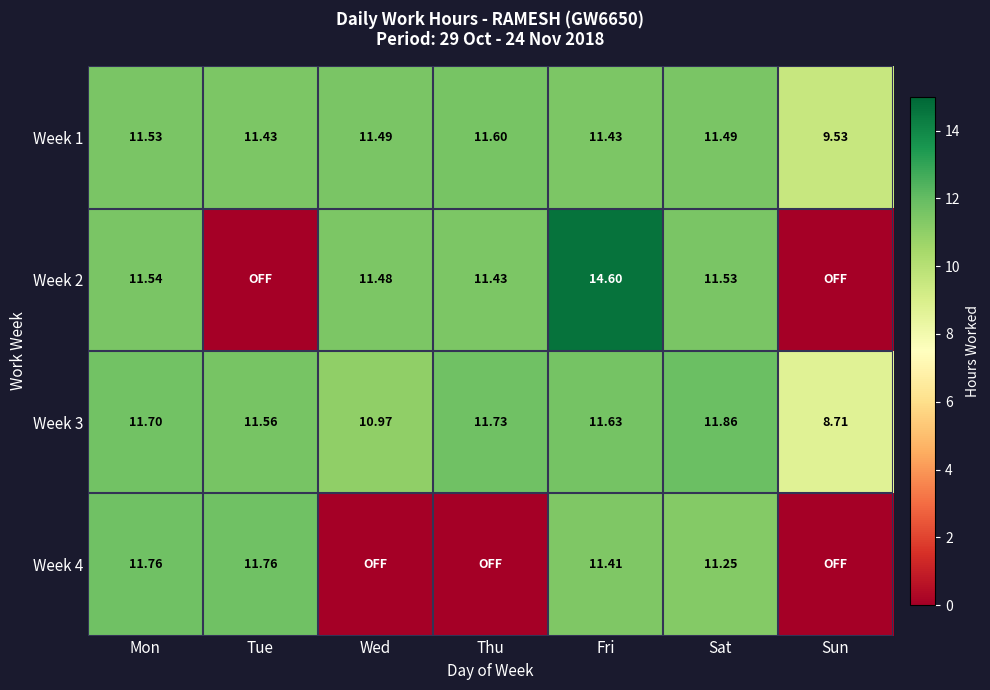

What is the total value across all series at Fri?

49.1